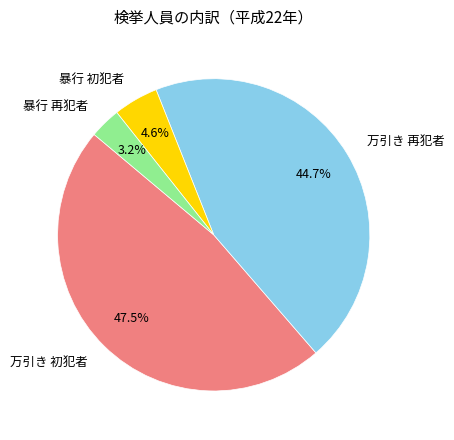

Which category has the smallest portion of the pie?

暴行 再犯者